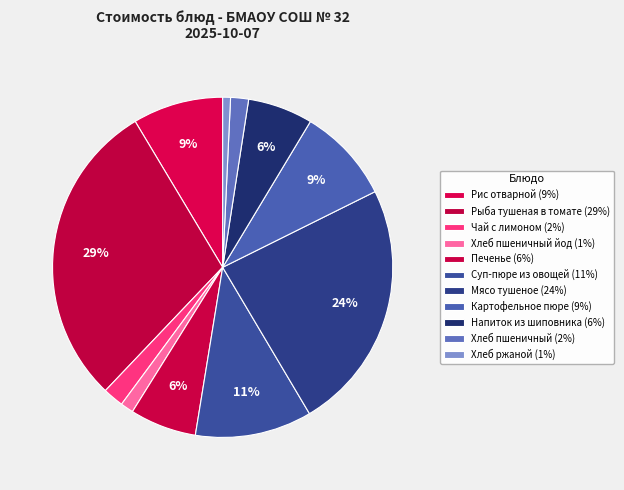

How many slices are in this pie chart?

11